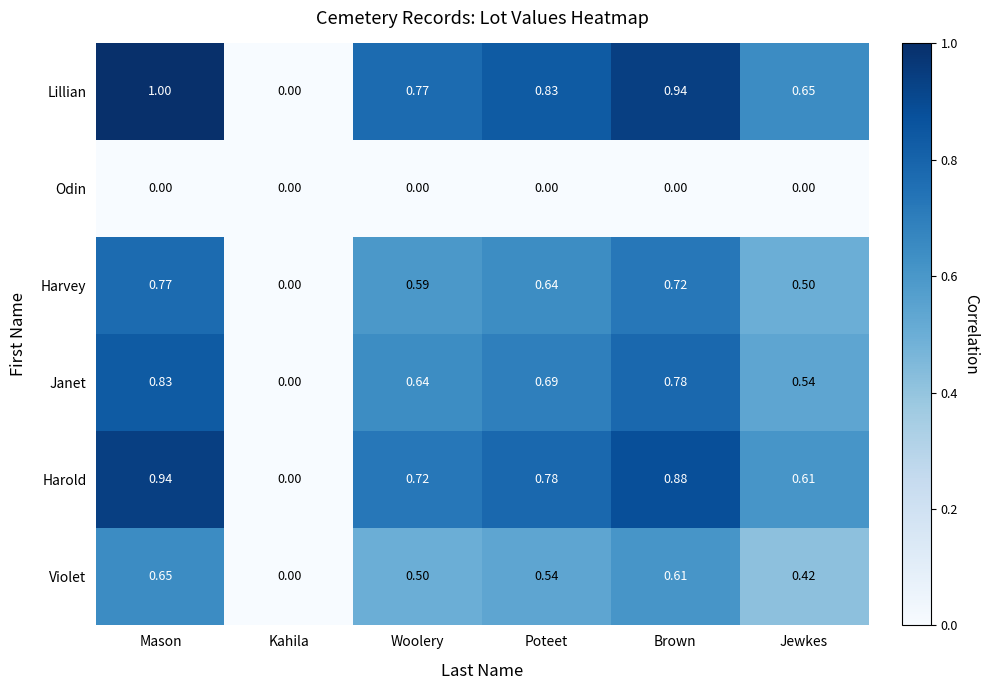

Which series has the largest range (max minus min)?

Lillian